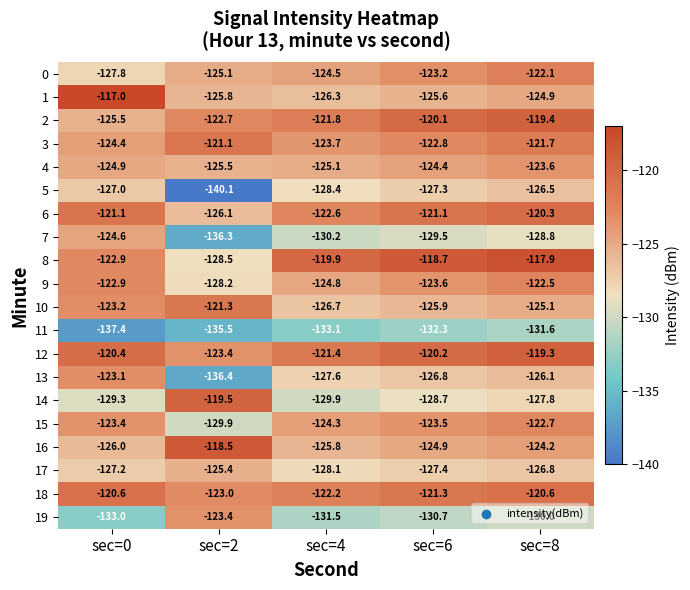

At which category is the sum across all series the highest?

sec=8